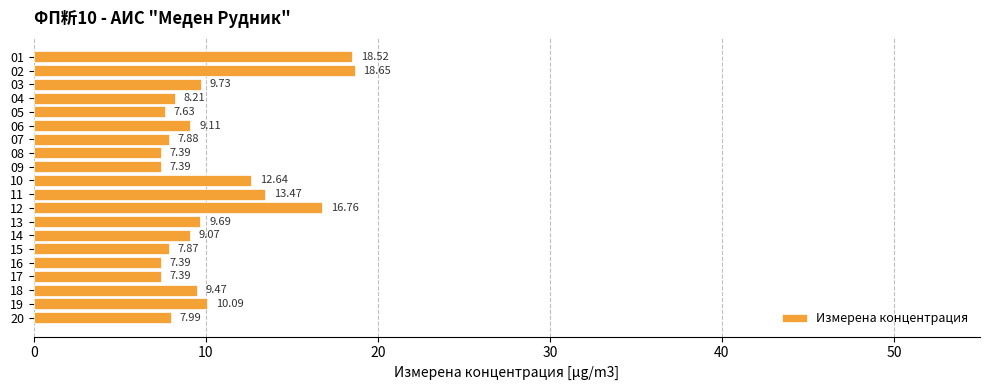

What is the difference between the values at 01 and 16?

11.1